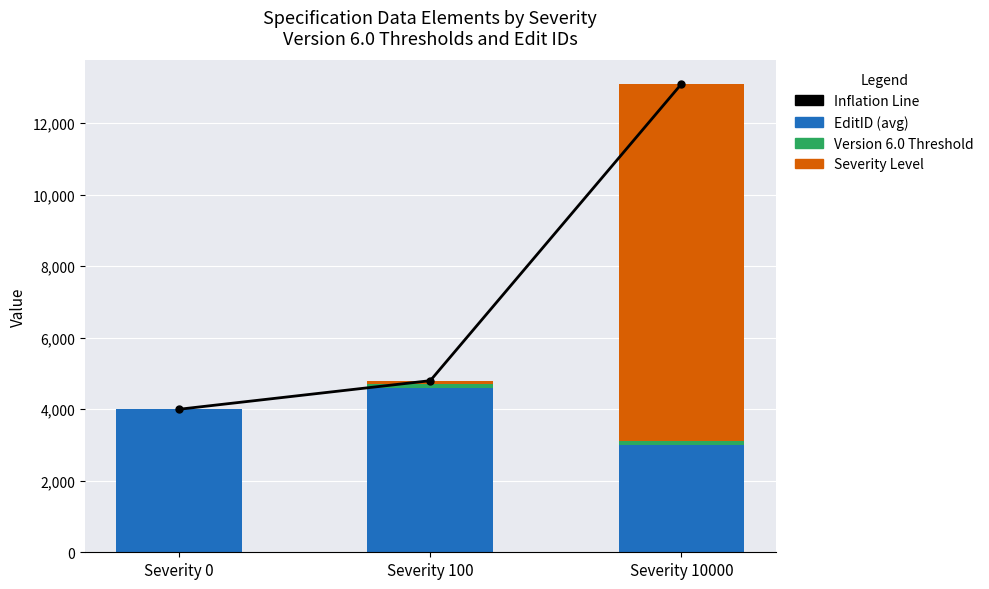

What is the value of the Severity Level bar at the 3rd from the left?

10000